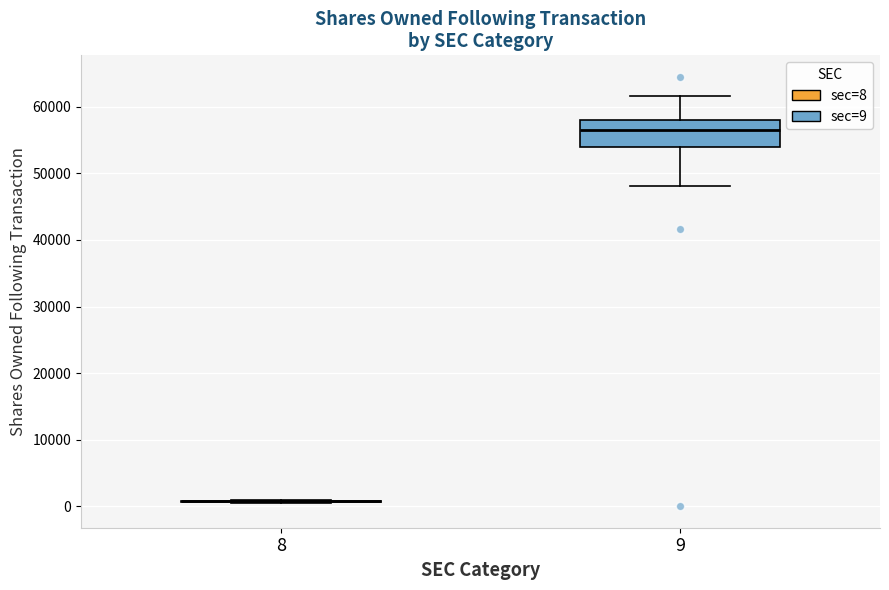

Reading left to right, transcribe this box plot: for each box, give where its median line is, the range the box spans, and where its two whiskers end, as read against the y-axis. The values are not printed on the chart, so give them approximately, as read against the axis.

8: box collapsed to a line at 1000, whiskers 1000 to 1000
9: median 57000, box 54000 to 58000, whiskers 48000 to 62000